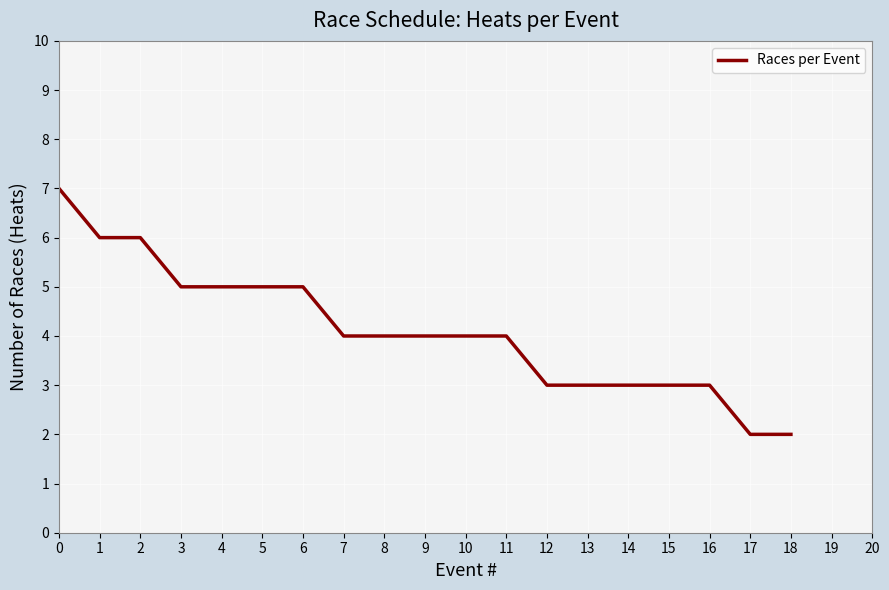

True or false: the data shows 5 at 6.

True